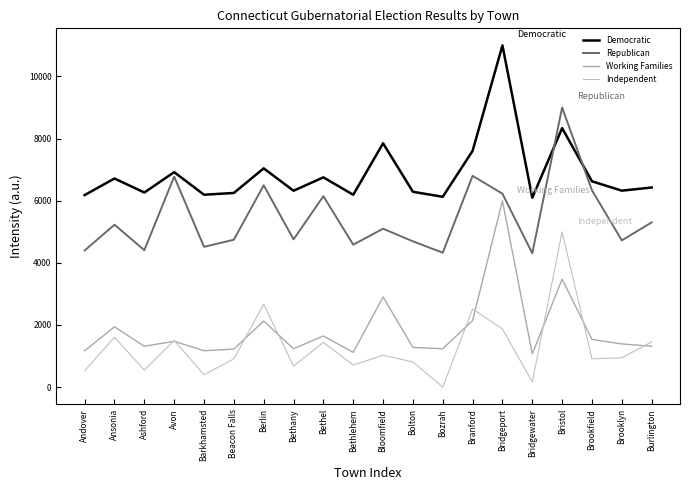

What position from the right is Barkhamsted?

16